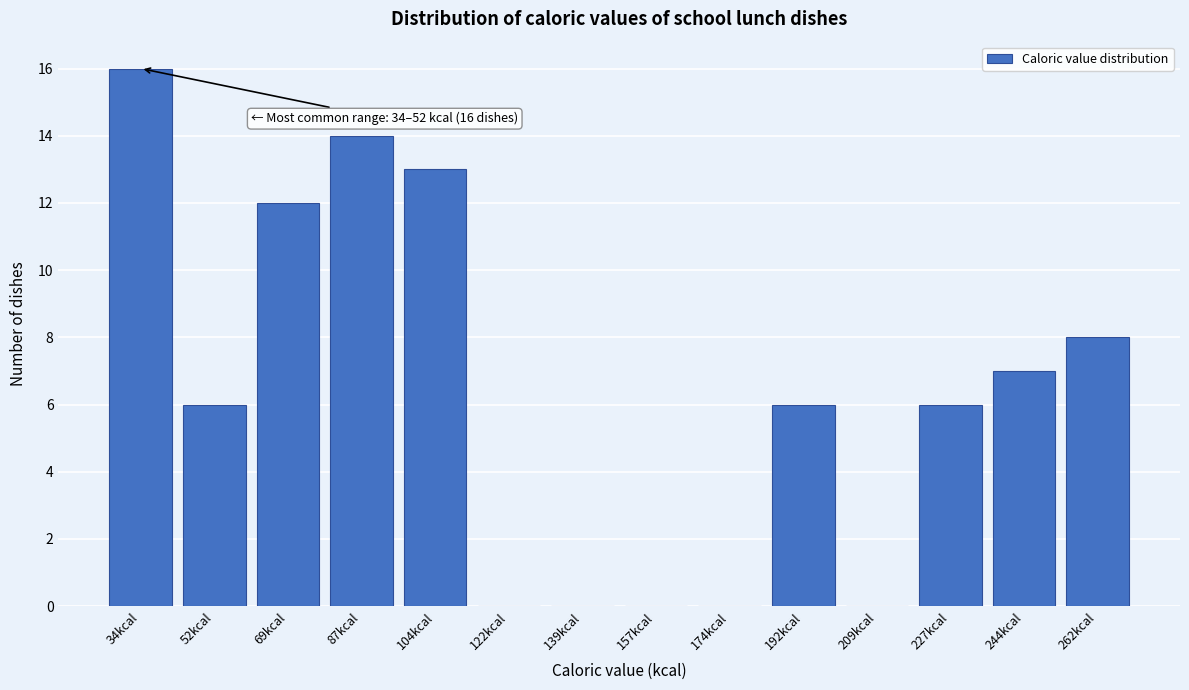

Reading right to left, extract all data points from this chart.

262kcal=8	244kcal=7	227kcal=6	209kcal=0	192kcal=6	174kcal=0	157kcal=0	139kcal=0	122kcal=0	104kcal=13	87kcal=14	69kcal=12	52kcal=6	34kcal=16